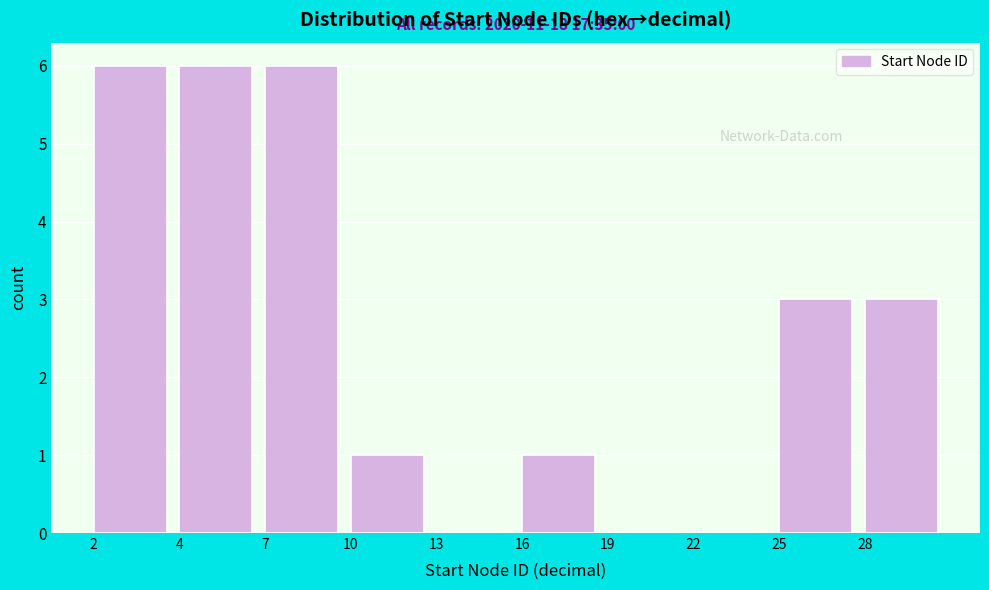

Reading right to left, what are all the values shown in this chart?

28=3	25=3	22=0	19=0	16=1	13=0	10=1	7=6	4=6	2=6